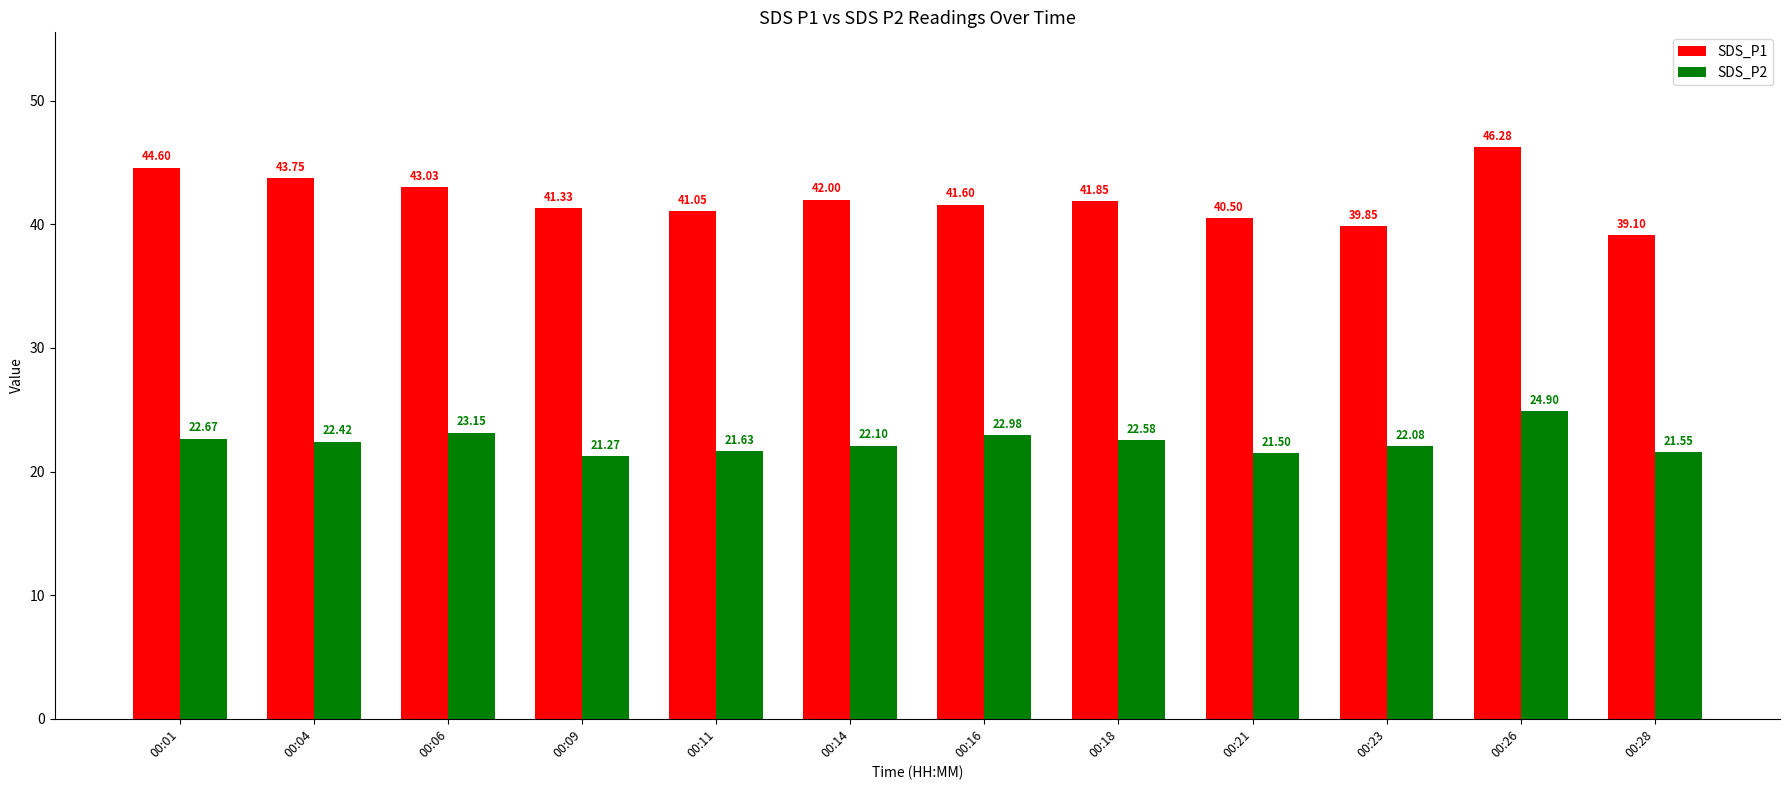

Which series has the largest total across all categories?

SDS_P1